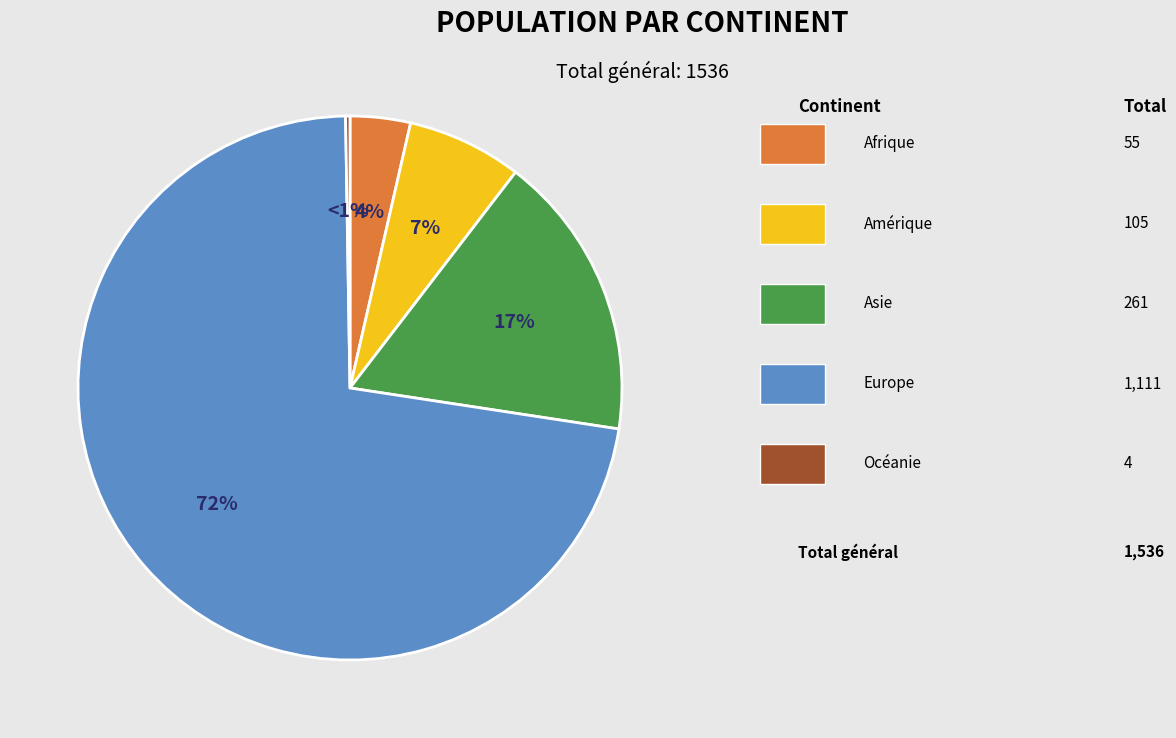

Combined, what portion of the pie is Océanie and Europe?

72.6%